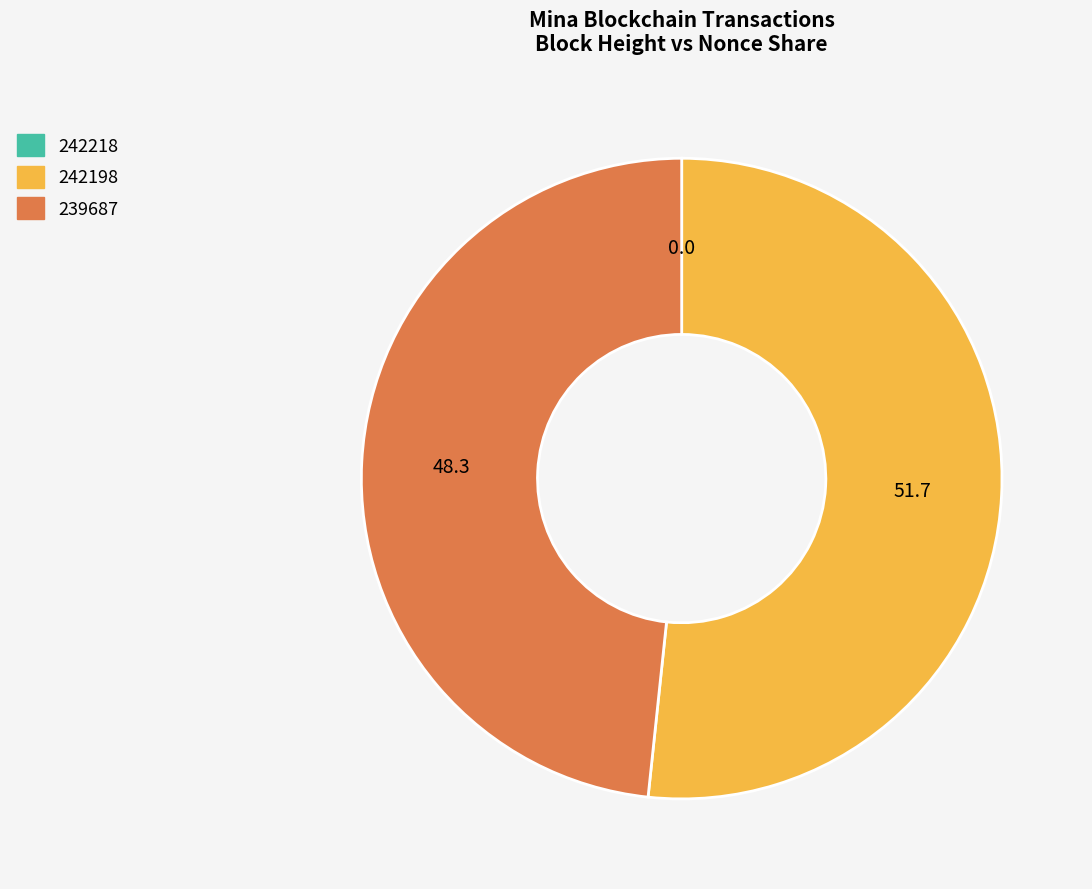

What is the largest slice in the pie chart?

242198